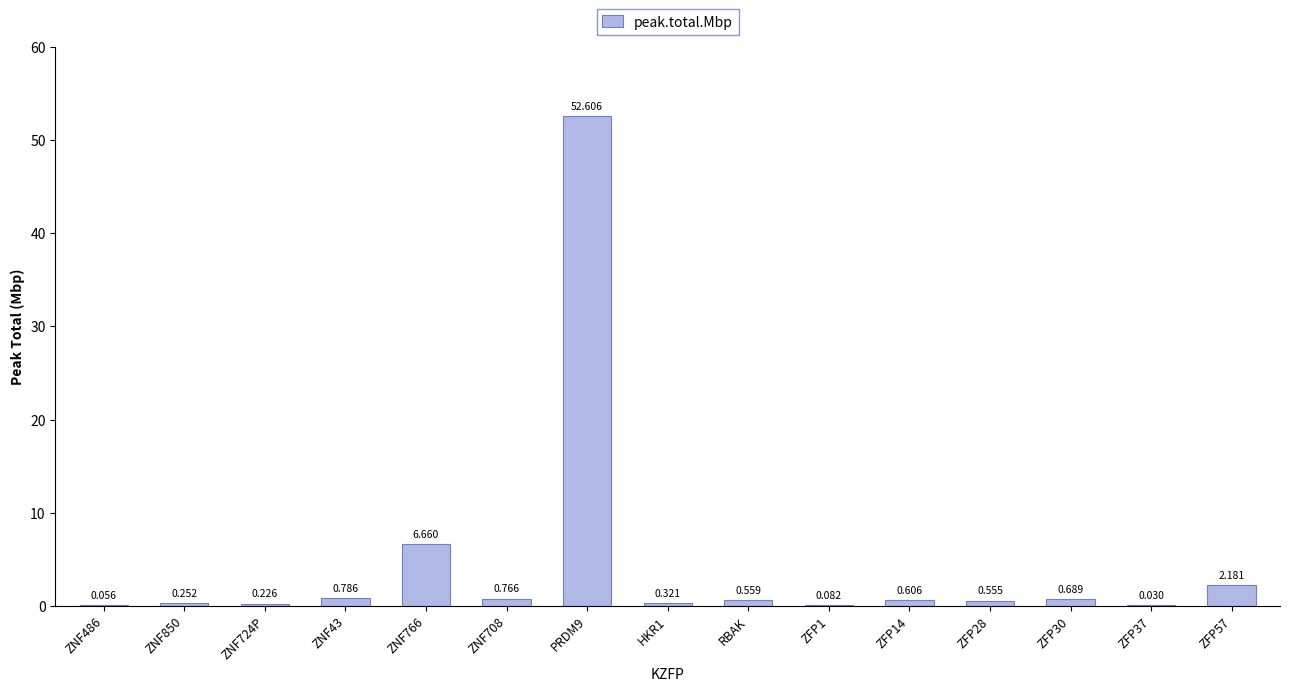

Count the number of categories in the chart.

15